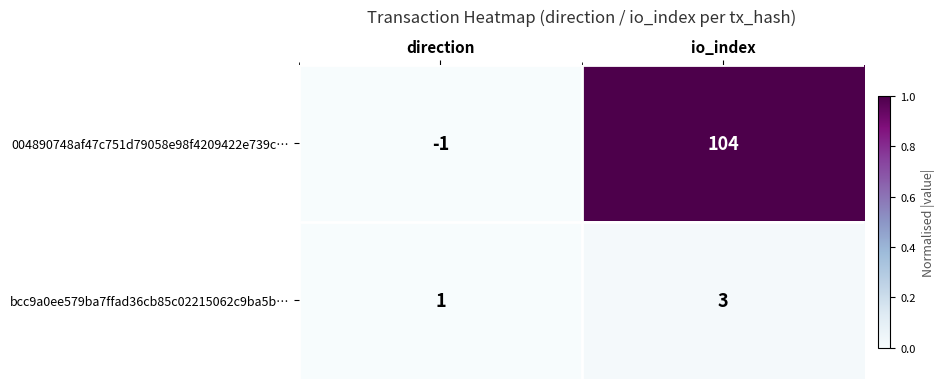

Rank the series at io_index from lowest to highest value.

bcc9a0ee579ba7ffad36cb85c02215062c9ba5b…, 004890748af47c751d79058e98f4209422e739c…